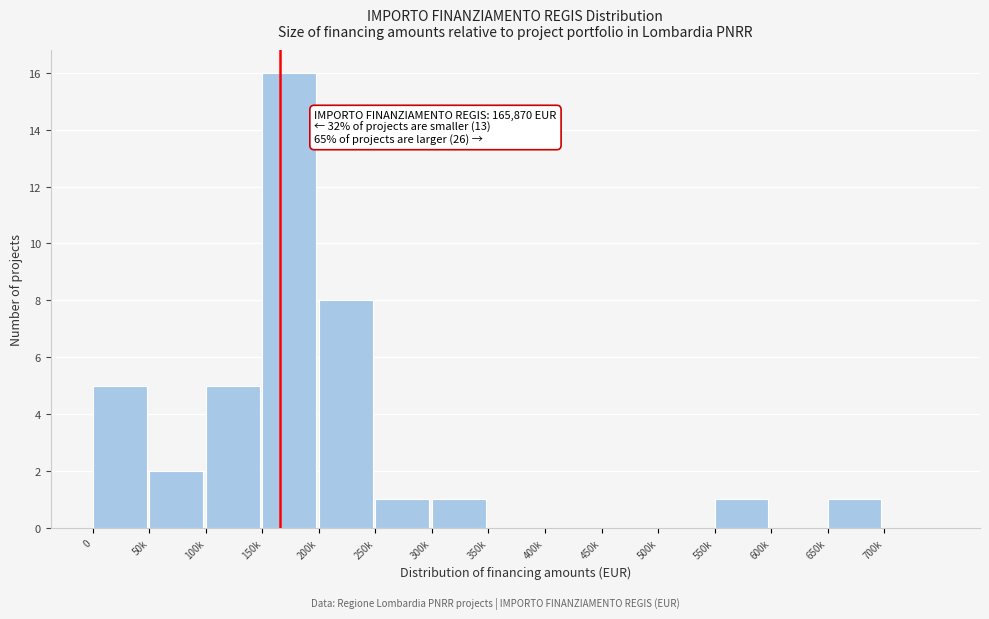

Reading left to right, extract all data points from this chart.

0=5	50k=2	100k=5	150k=16	200k=8	250k=1	300k=1	350k=0	400k=0	450k=0	500k=0	550k=1	600k=0	650k=1	700k=0